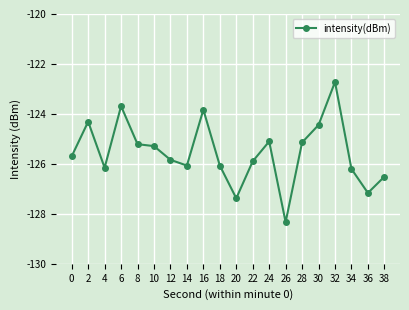

What is the value of the 6th point from the left?

-125.3